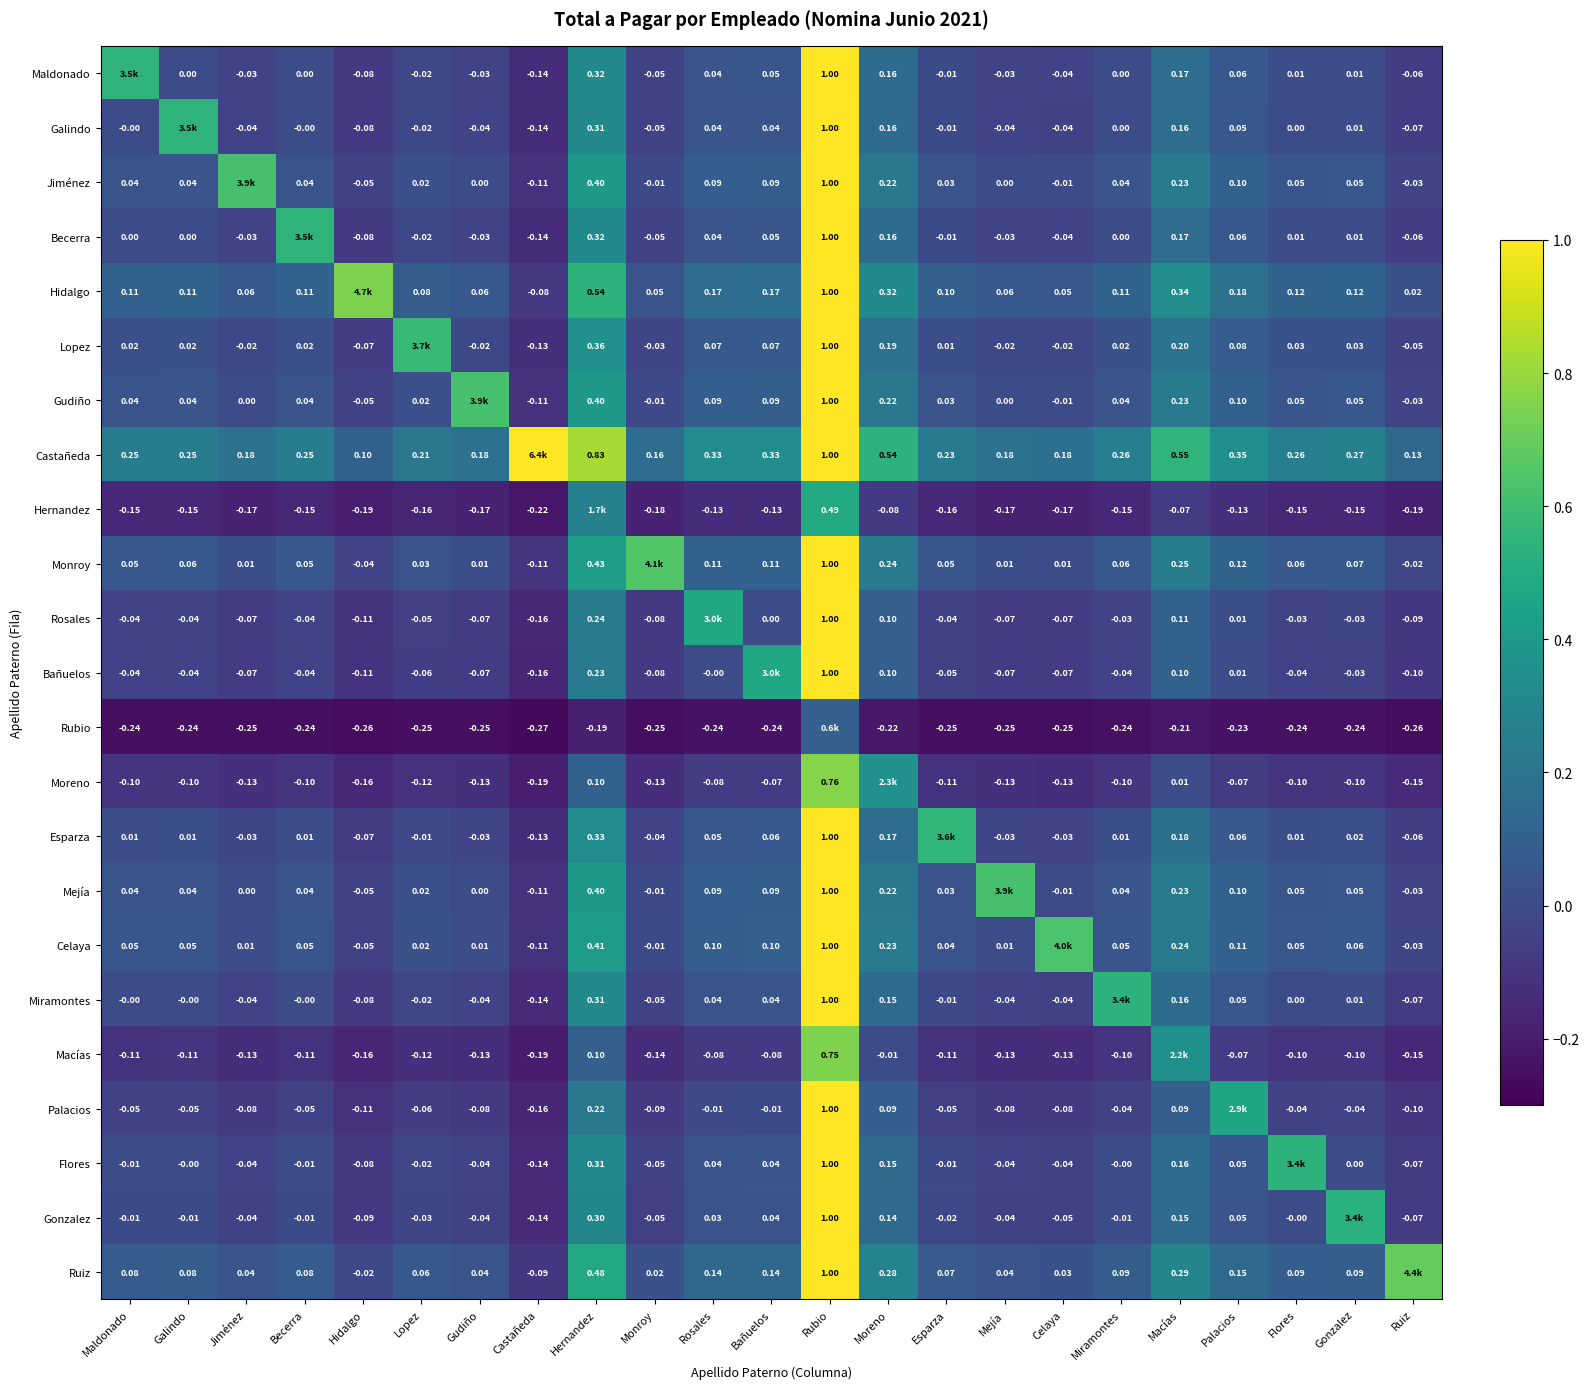

Is the value of Bañuelos at Palacios greater than the value of Gudiño at Jiménez?

Yes